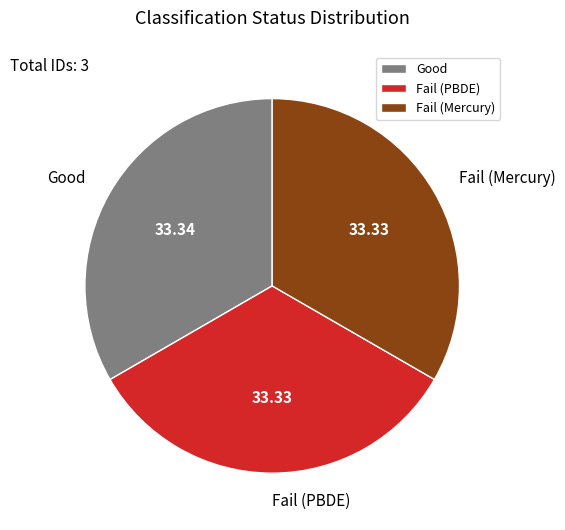

Is there any slice that represents more than half of the pie?

No